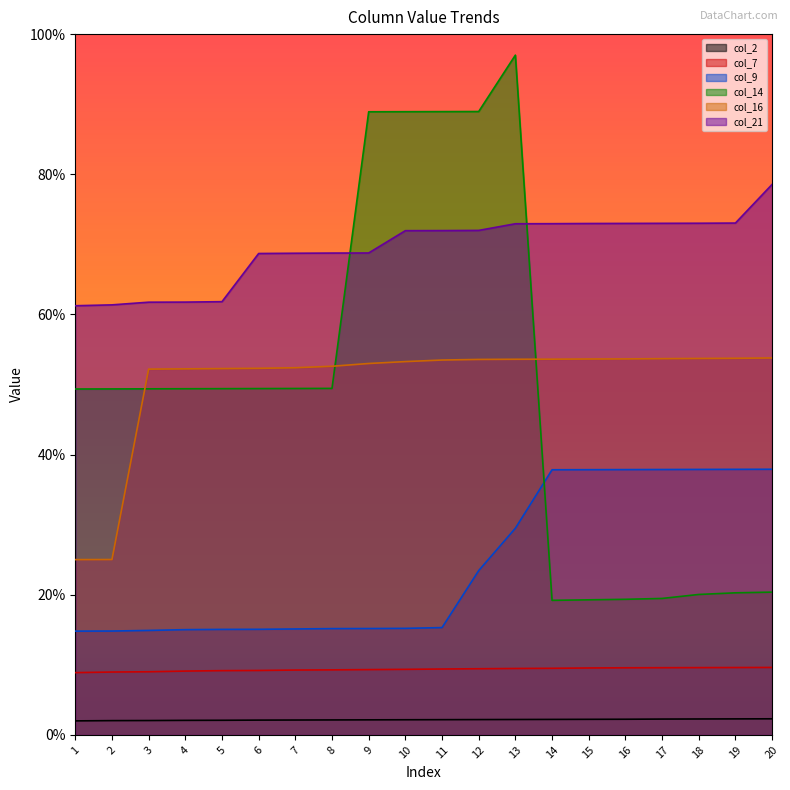

Reading left to right, transcribe all the data shown in this chart.

col_2: 2.0	2.0	2.0	2.1	2.1	2.1	2.1	2.1	2.1	2.2	2.2	2.2	2.2	2.2	2.2	2.2	2.3	2.3	2.3	2.3
col_7: 8.9	9.0	9.0	9.1	9.2	9.2	9.3	9.3	9.3	9.4	9.4	9.4	9.5	9.5	9.6	9.6	9.6	9.6	9.6	9.6
col_9: 14.8	14.8	14.9	15.0	15.1	15.1	15.1	15.2	15.2	15.2	15.3	23.4	29.5	37.8	37.8	37.9	37.9	37.9	37.9	37.9
col_14: 49.4	49.4	49.4	49.4	49.4	49.4	49.4	49.4	88.9	88.9	88.9	89.0	97.0	19.2	19.3	19.3	19.5	20.0	20.3	20.4
col_16: 25.0	25.0	52.2	52.2	52.3	52.3	52.4	52.6	53.0	53.3	53.5	53.6	53.6	53.6	53.6	53.7	53.7	53.7	53.7	53.8
col_21: 61.2	61.4	61.7	61.8	61.8	68.7	68.7	68.8	68.8	72.0	72.0	72.0	72.9	73.0	73.0	73.0	73.0	73.0	73.0	78.6